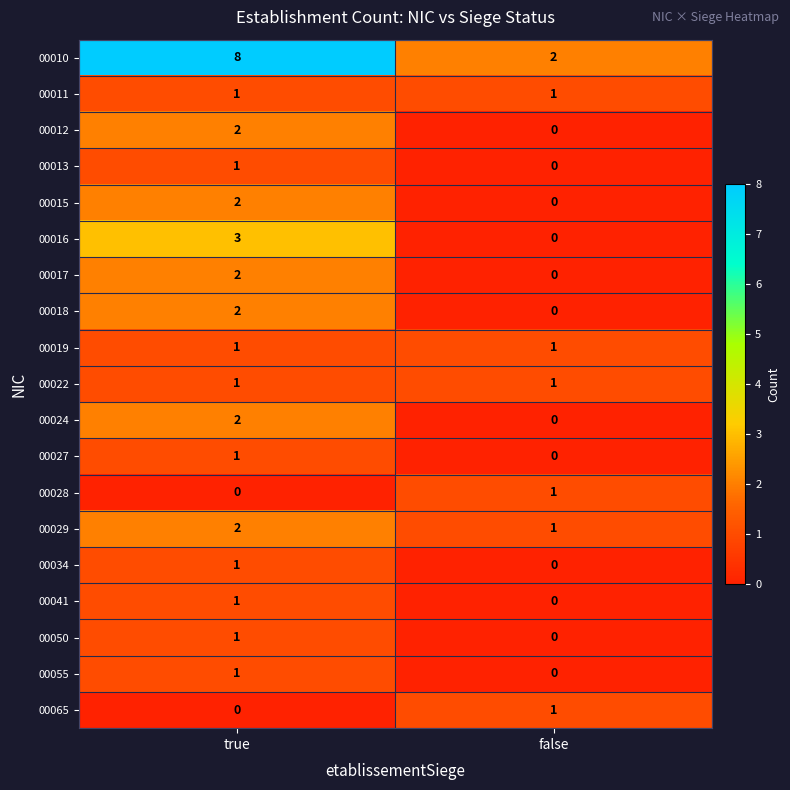

At which category is the sum across all series the highest?

true